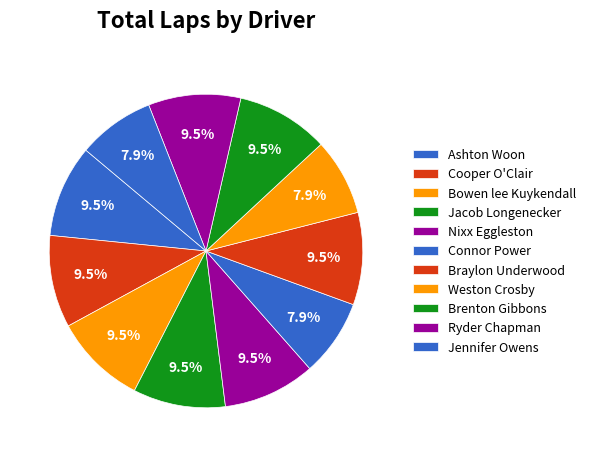

Count the number of slices in the pie.

11